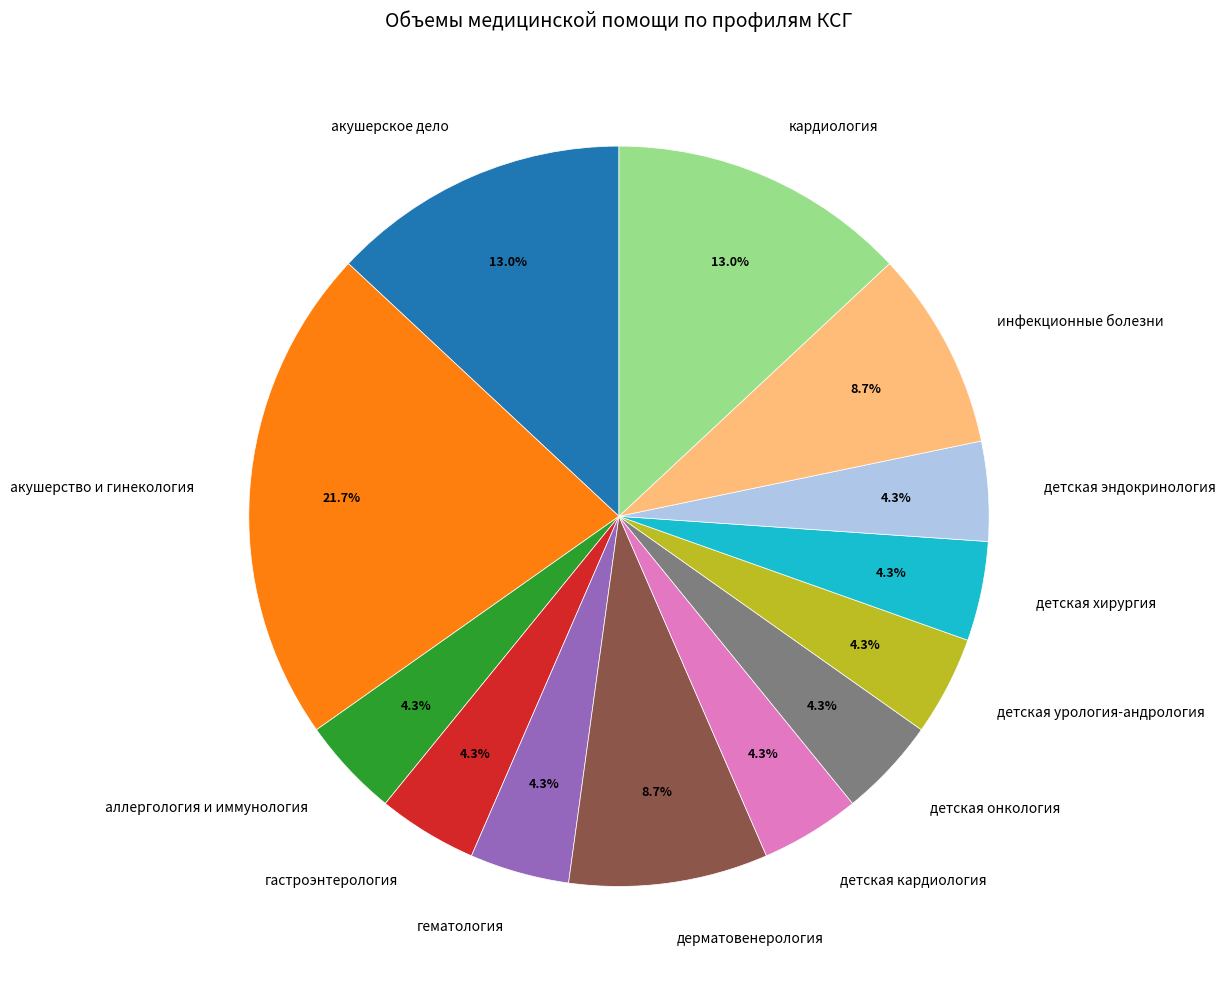

To the nearest percent, what percentage of the pie is гематология?

4%